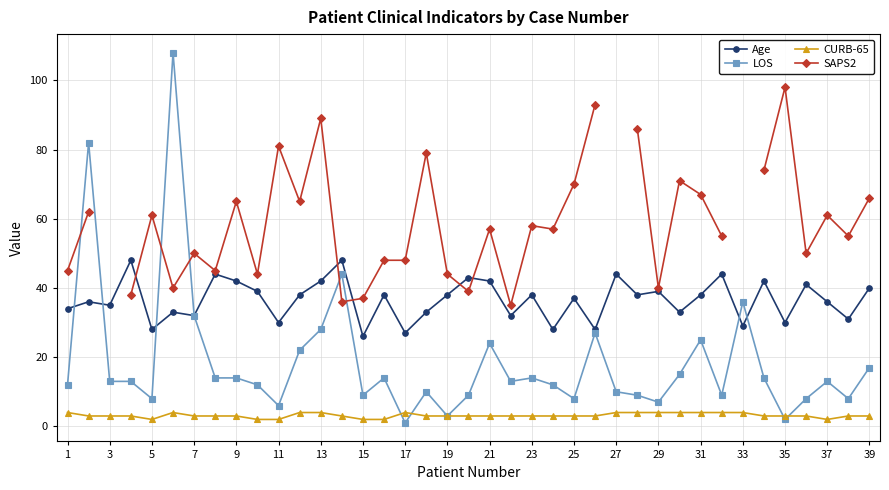

What is the value of the LOS point at the 22nd from the left?

6.0